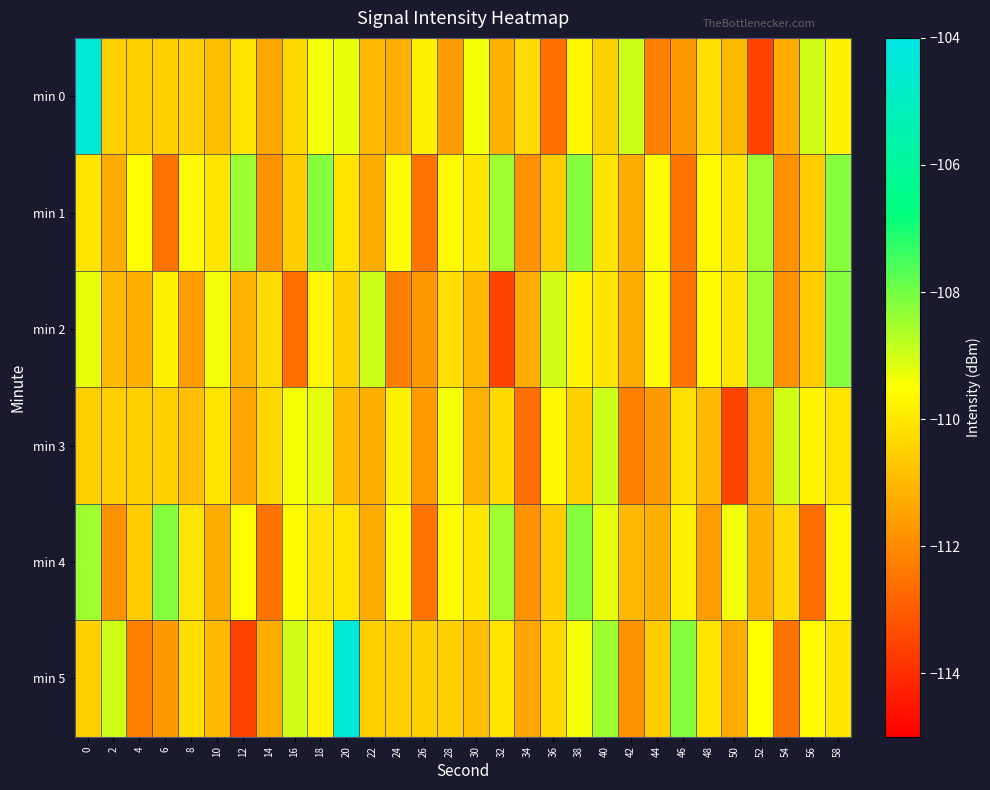

Which series changed the most between 38 and 52?

min 0